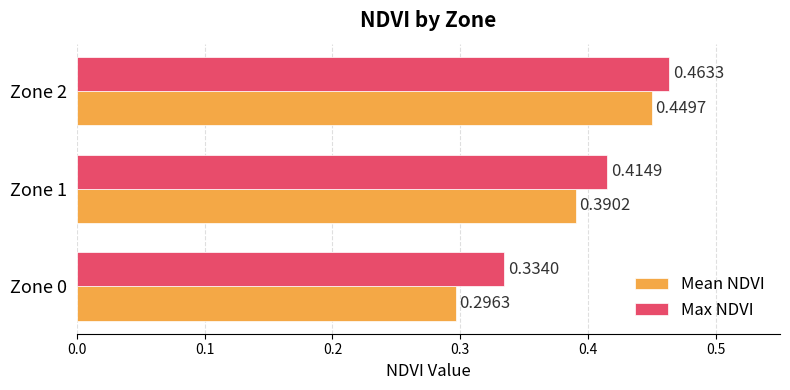

What is the difference between the maximum and minimum values in the Mean NDVI series?

0.2